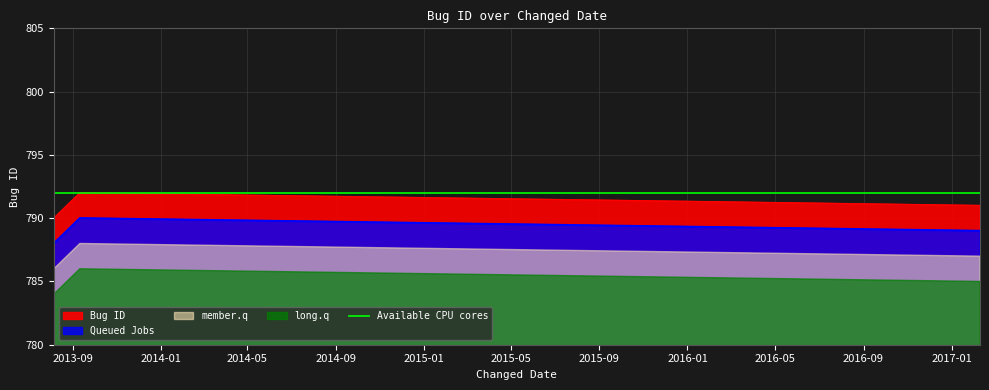

Does the chart have visible grid lines?

Yes